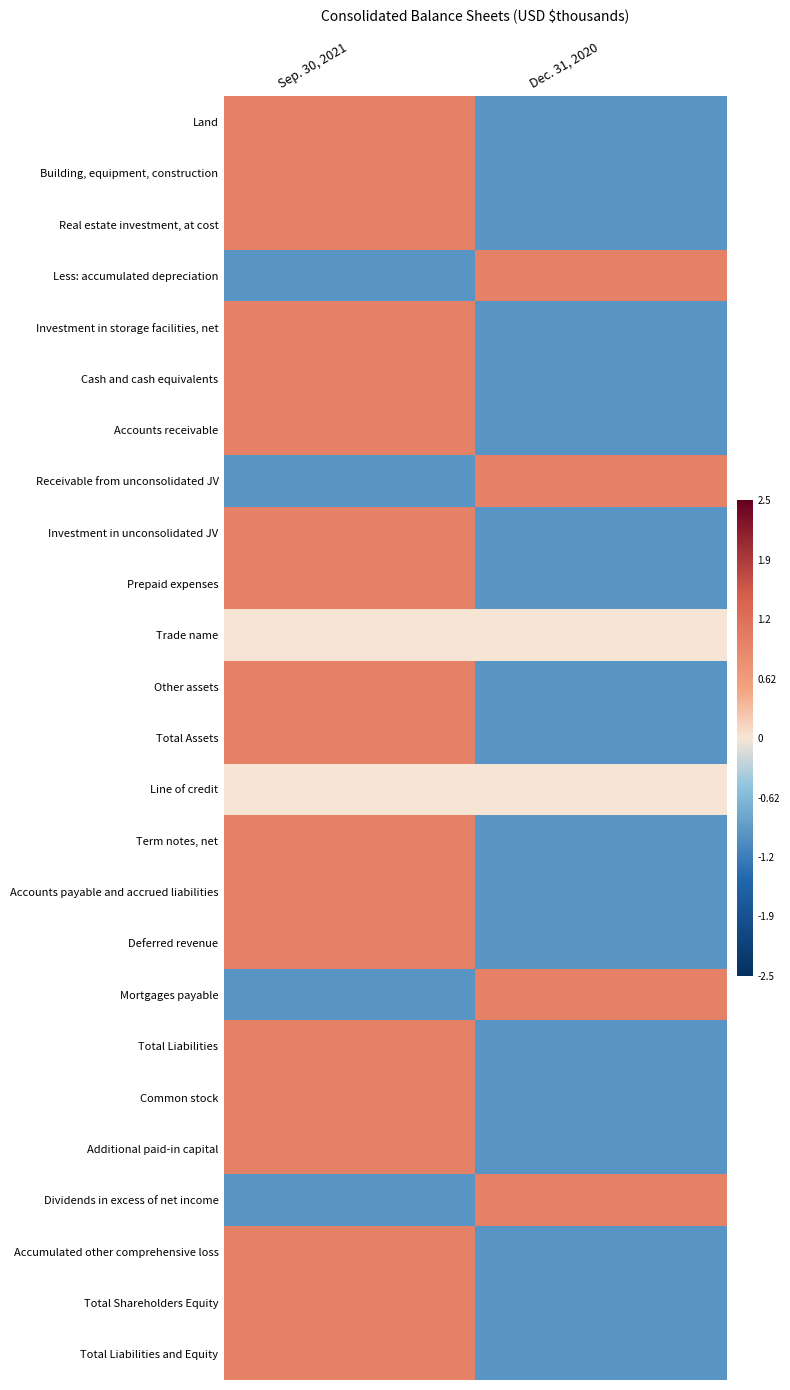

Reading left to right, what are all the values shown in this chart?

Land: Sep. 30, 2021=1	Dec. 31, 2020=-1
Building, equipment, construction: Sep. 30, 2021=1	Dec. 31, 2020=-1
Real estate investment, at cost: Sep. 30, 2021=1	Dec. 31, 2020=-1
Less: accumulated depreciation: Sep. 30, 2021=-1	Dec. 31, 2020=1
Investment in storage facilities, net: Sep. 30, 2021=1	Dec. 31, 2020=-1
Cash and cash equivalents: Sep. 30, 2021=1	Dec. 31, 2020=-1
Accounts receivable: Sep. 30, 2021=1	Dec. 31, 2020=-1
Receivable from unconsolidated JV: Sep. 30, 2021=-1	Dec. 31, 2020=1
Investment in unconsolidated JV: Sep. 30, 2021=1	Dec. 31, 2020=-1
Prepaid expenses: Sep. 30, 2021=1	Dec. 31, 2020=-1
Trade name: Sep. 30, 2021=0	Dec. 31, 2020=0
Other assets: Sep. 30, 2021=1	Dec. 31, 2020=-1
Total Assets: Sep. 30, 2021=1	Dec. 31, 2020=-1
Line of credit: Sep. 30, 2021=0	Dec. 31, 2020=0
Term notes, net: Sep. 30, 2021=1	Dec. 31, 2020=-1
Accounts payable and accrued liabilities: Sep. 30, 2021=1	Dec. 31, 2020=-1
Deferred revenue: Sep. 30, 2021=1	Dec. 31, 2020=-1
Mortgages payable: Sep. 30, 2021=-1	Dec. 31, 2020=1
Total Liabilities: Sep. 30, 2021=1	Dec. 31, 2020=-1
Common stock: Sep. 30, 2021=1	Dec. 31, 2020=-1
Additional paid-in capital: Sep. 30, 2021=1	Dec. 31, 2020=-1
Dividends in excess of net income: Sep. 30, 2021=-1	Dec. 31, 2020=1
Accumulated other comprehensive loss: Sep. 30, 2021=1	Dec. 31, 2020=-1
Total Shareholders Equity: Sep. 30, 2021=1	Dec. 31, 2020=-1
Total Liabilities and Equity: Sep. 30, 2021=1	Dec. 31, 2020=-1